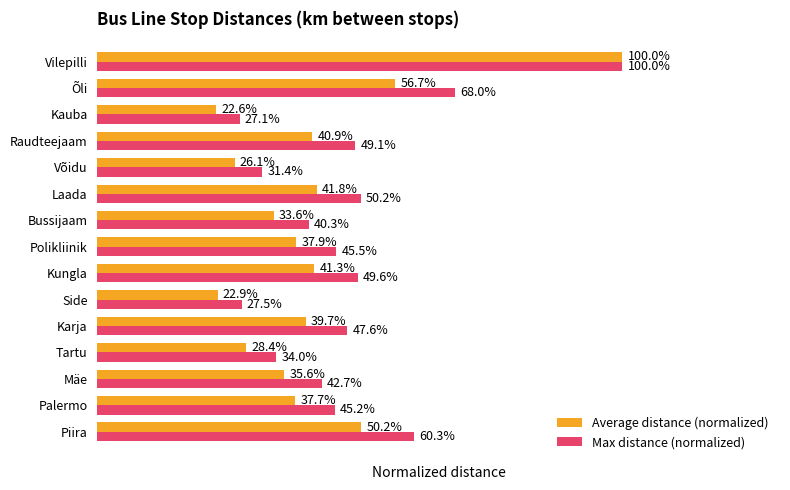

What are all the series names shown in the legend?

Average distance (normalized), Max distance (normalized)